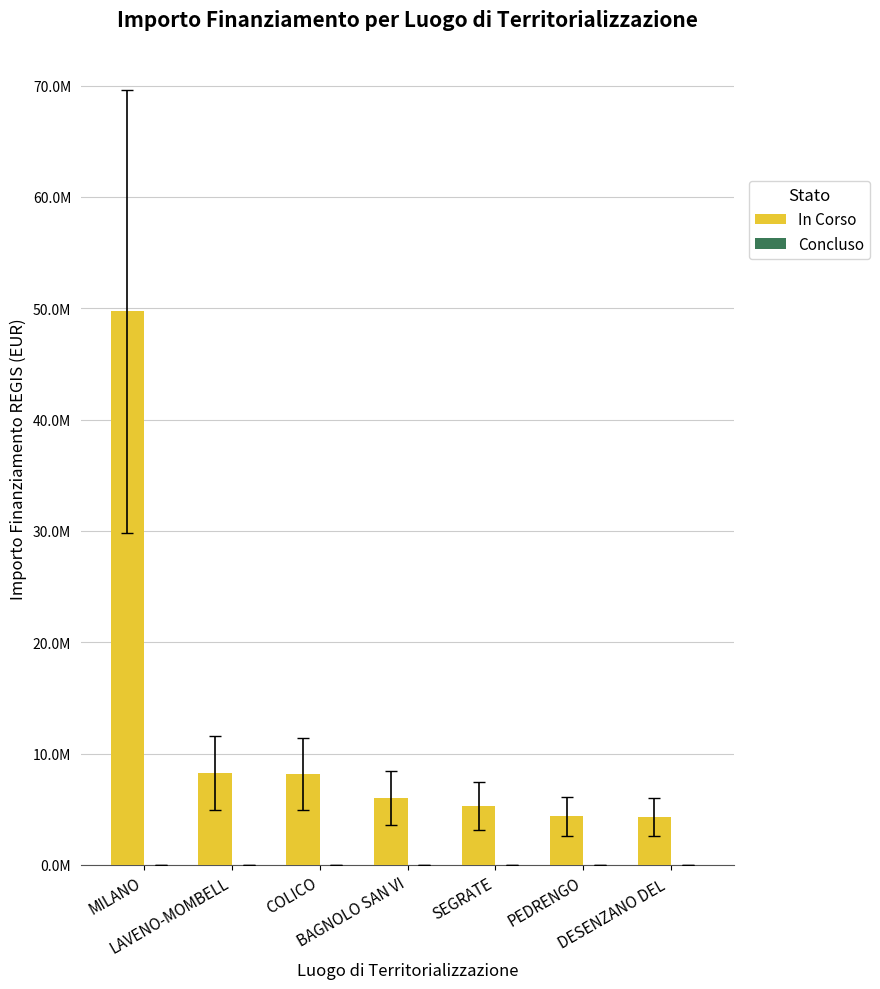

Are the bars horizontal?

No